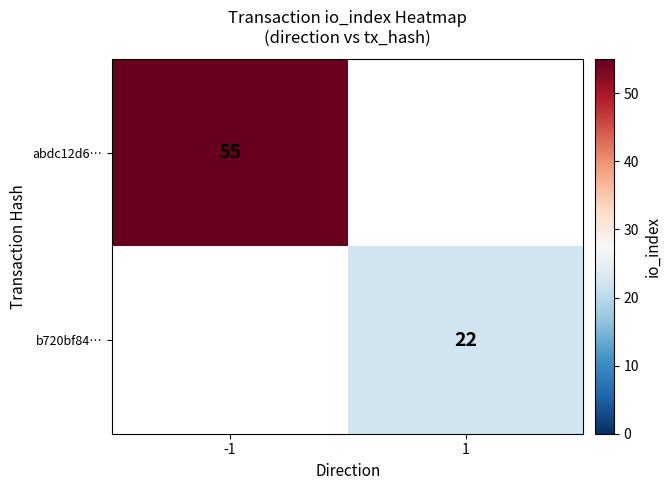

True or false: abdc12d6… has a value of 55 at -1.

True